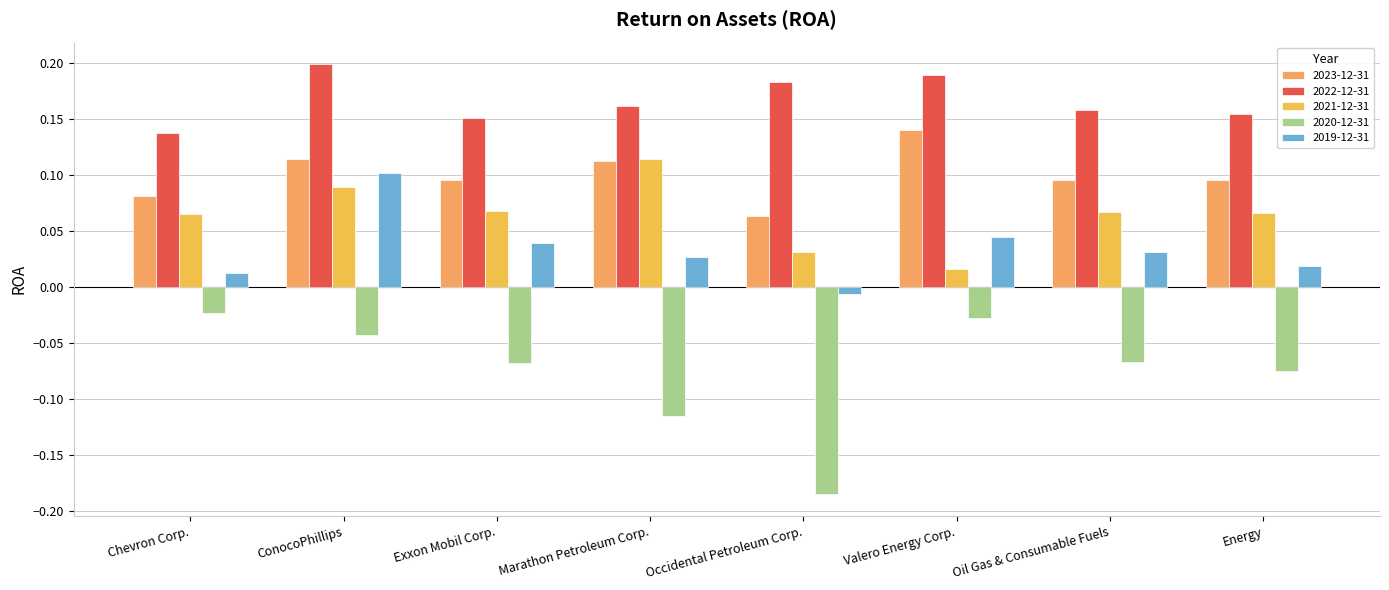

At which category is the sum across all series the highest?

ConocoPhillips